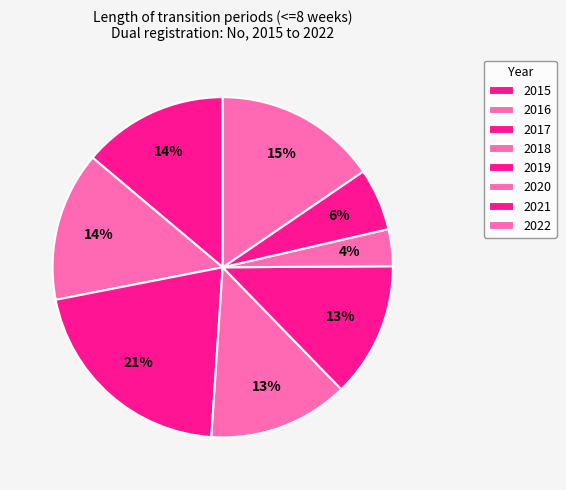

How many slices are in this pie chart?

8